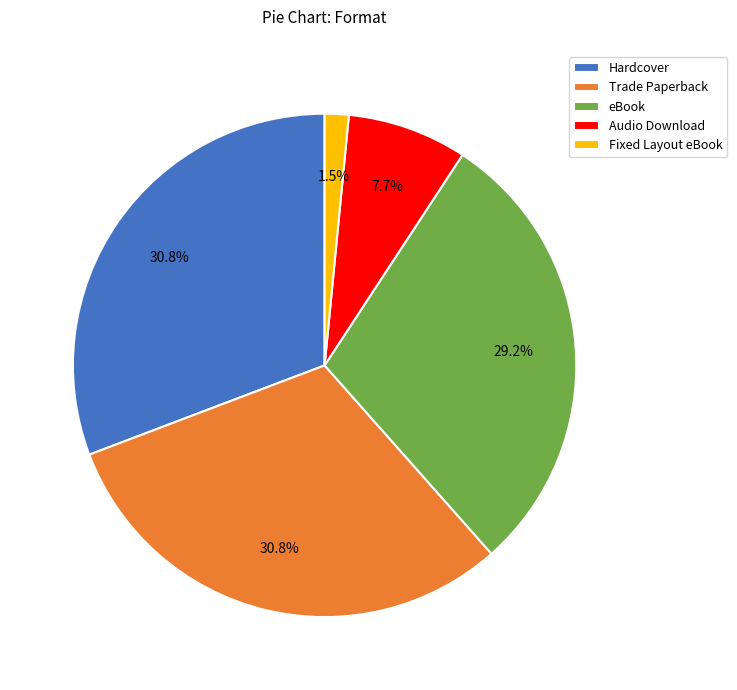

Which slice is the smallest?

Fixed Layout eBook